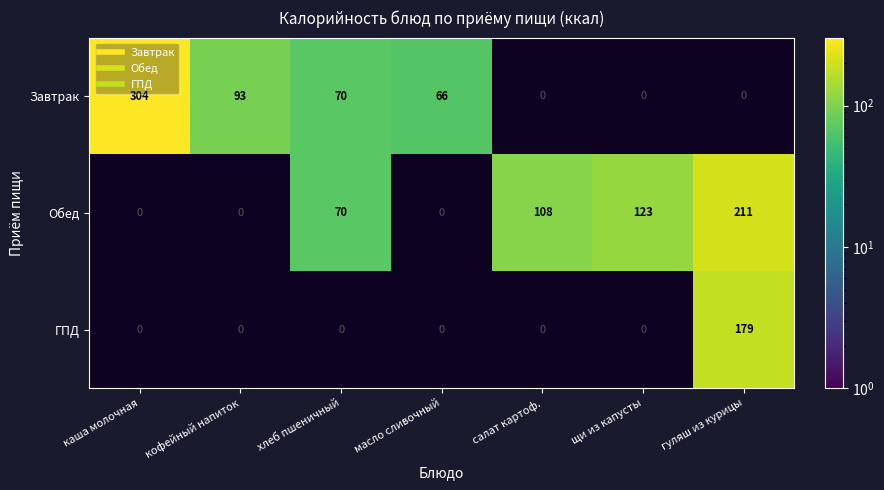

Read the ГПД value at гуляш из курицы.

179